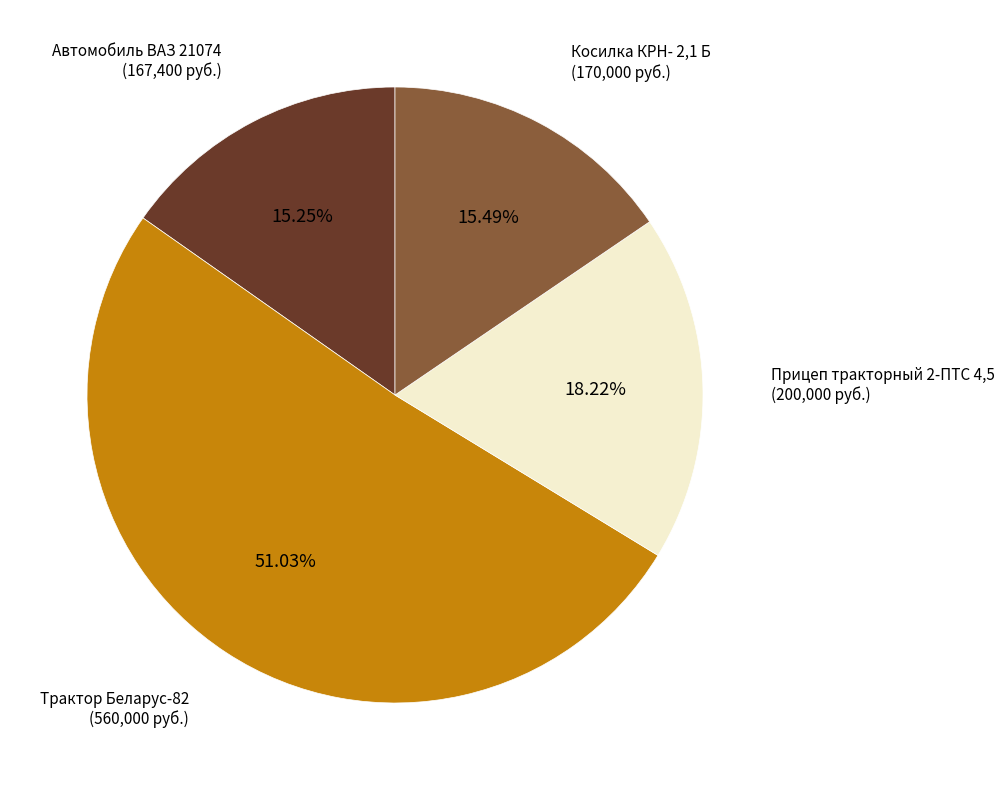

Is there a majority slice in this chart?

Yes